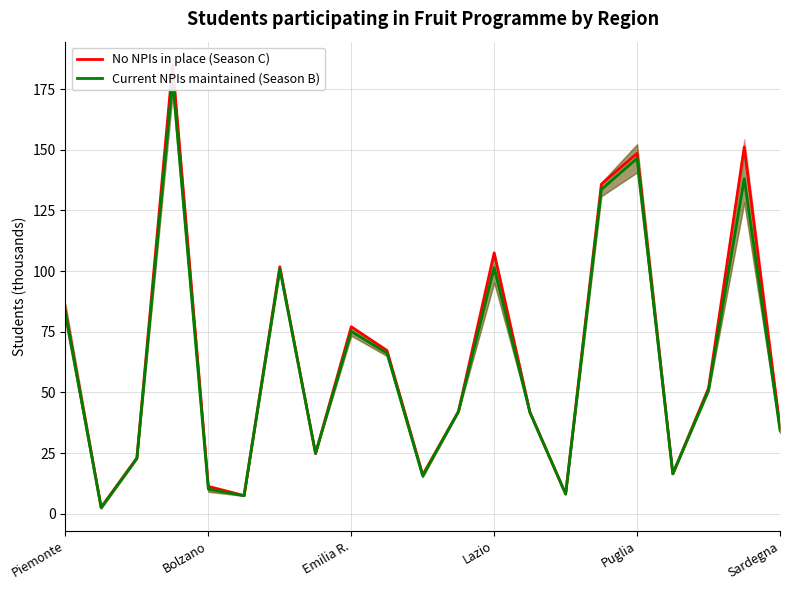

What are all the series names shown in the legend?

No NPIs in place (Season C), Current NPIs maintained (Season B)